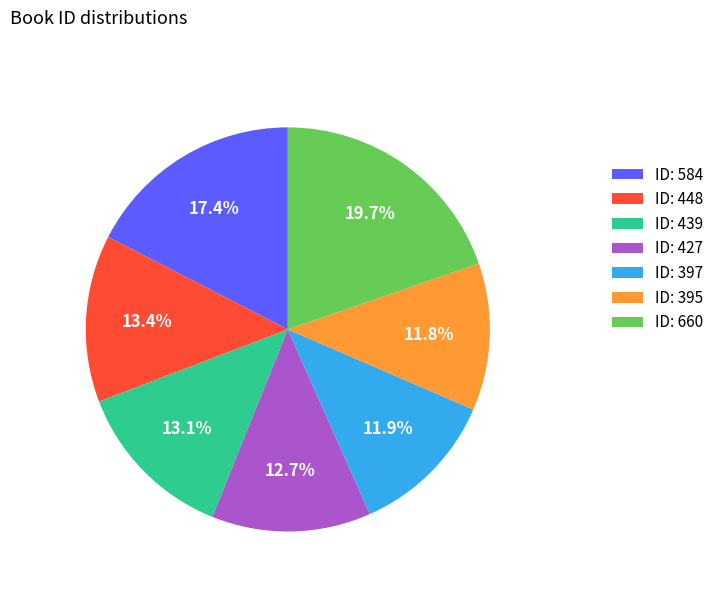

What percentage is NOT represented by ID: 427?

87.3%